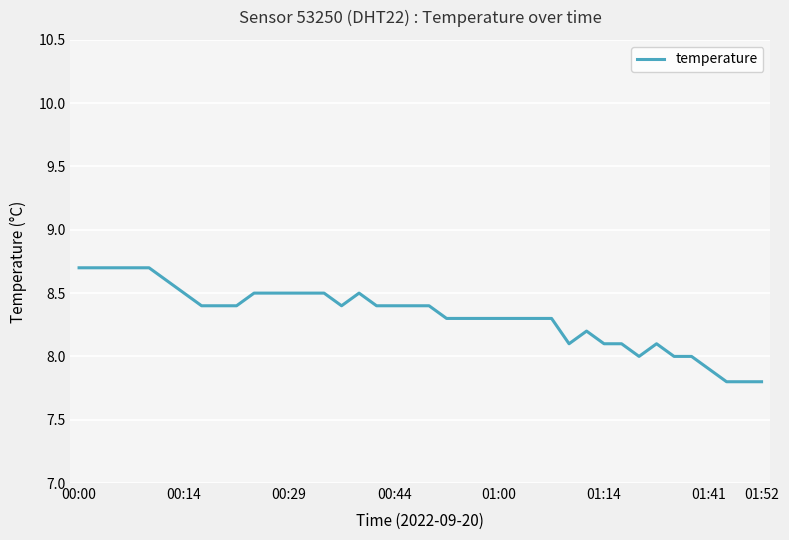

What is the sum of all values?

332.8